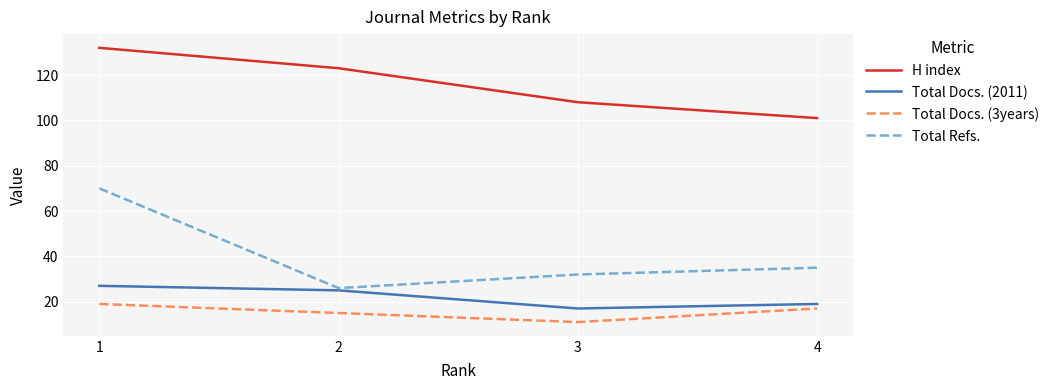

Which series has the largest total across all categories?

H index